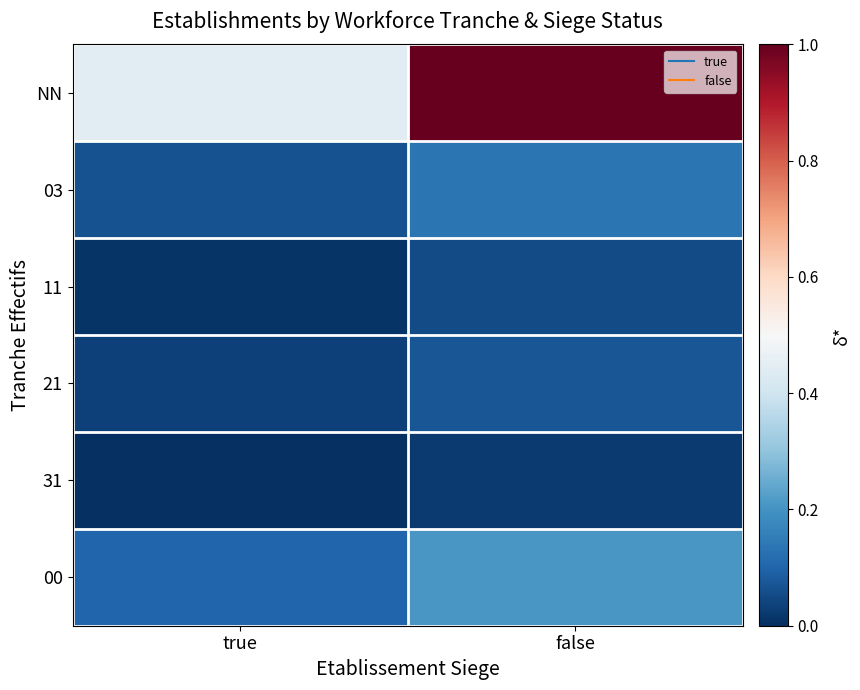

What is the total value across all series at false?

1.5